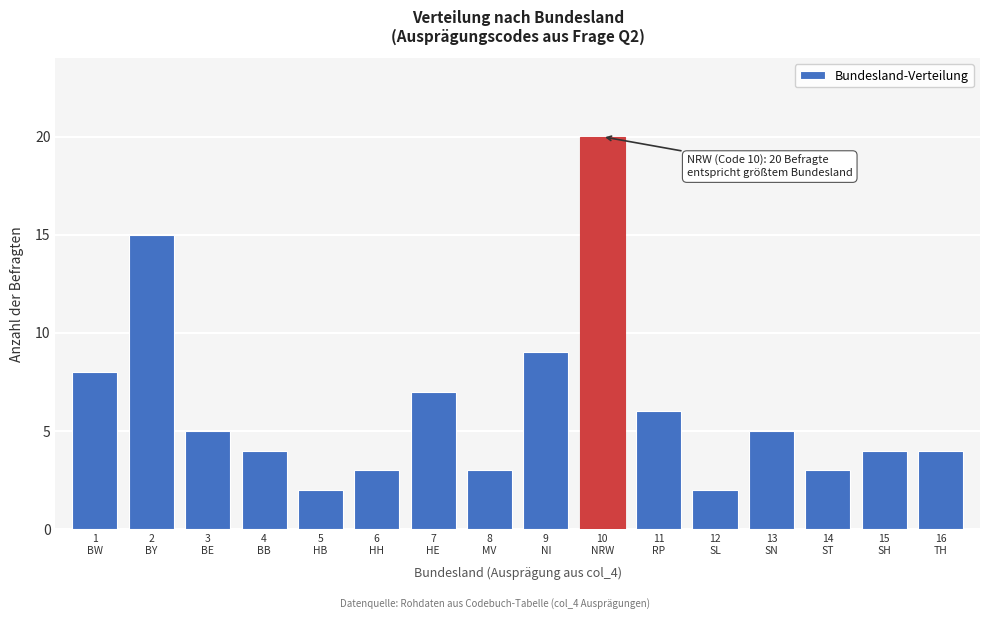

Reading right to left, list all the values displayed in this chart.

4	4	3	5	2	6	20	9	3	7	3	2	4	5	15	8